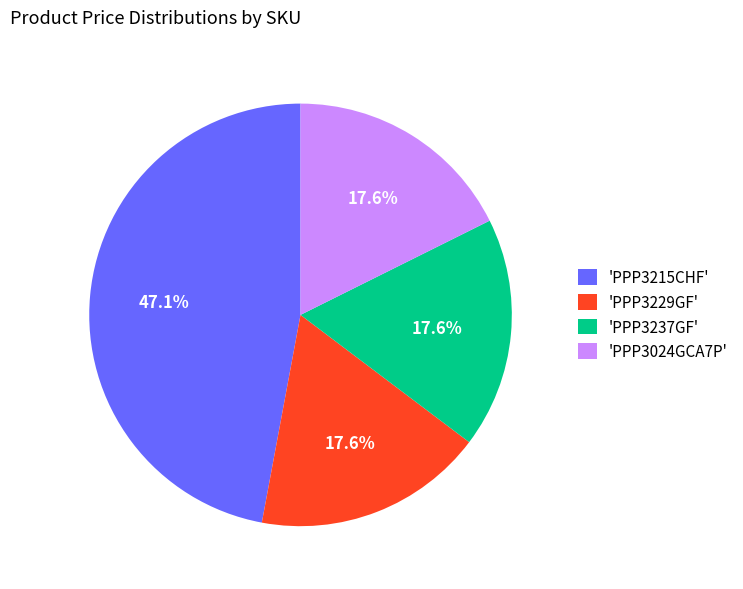

Does 'PPP3024GCA7P' represent more than half of the total?

No